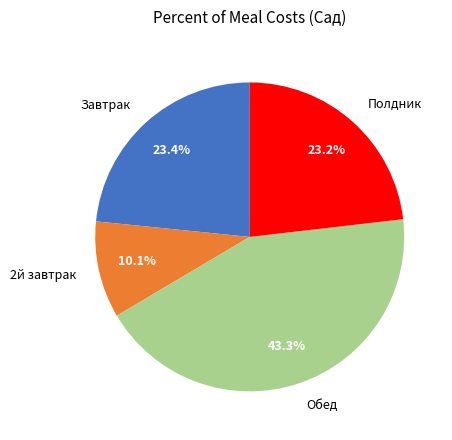

How much of the chart is everything except Завтрак?

76.6%